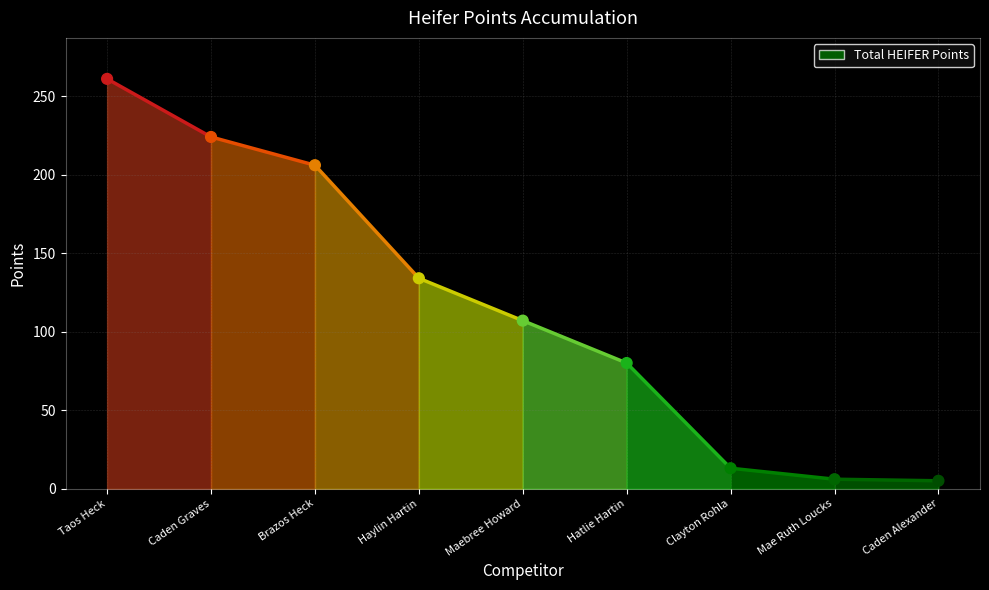

What is the range of Y values (max minus min)?

256